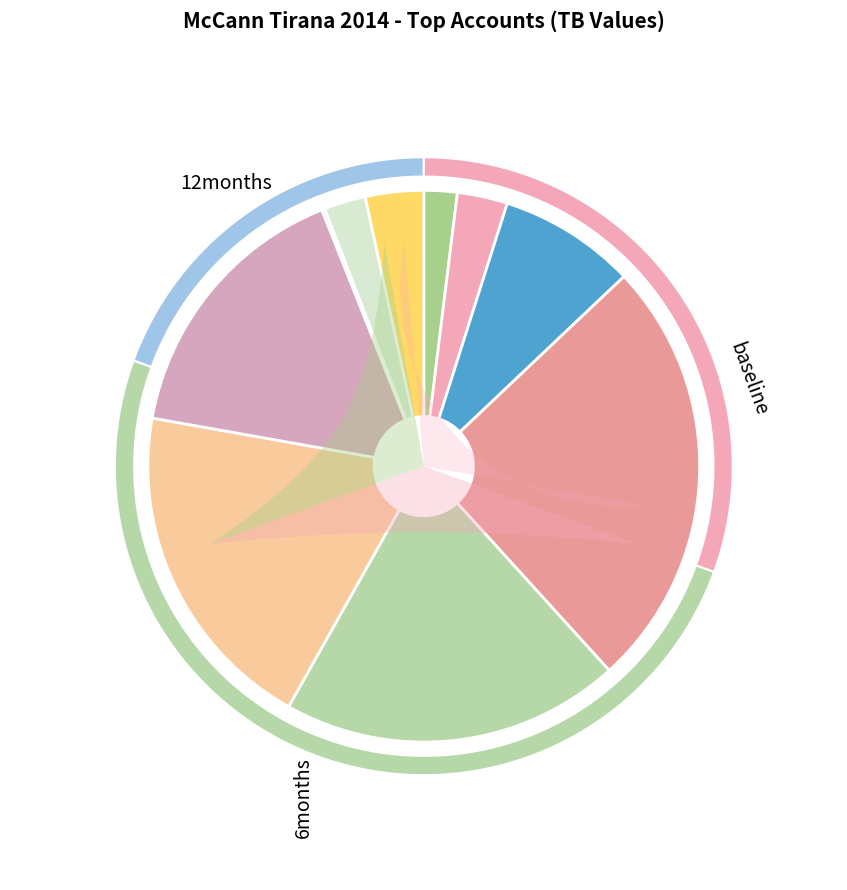

Rank the categories by value from lowest to highest.

Berlin Chemie cost, CCServices-Media, Master Card cost, CCServices-Creative, Loreal cost, CCBS cost, Carrefour cost media, Evyap cost, Albtelecom cost, JT International